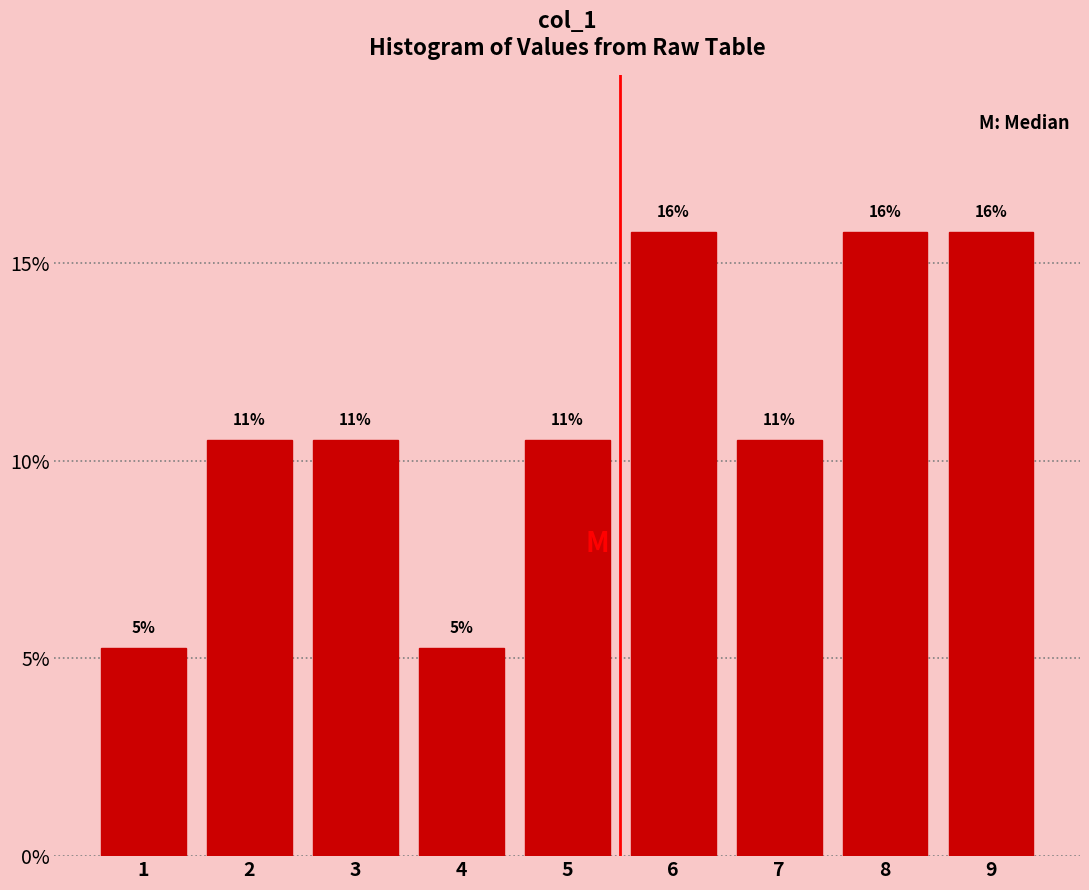

Does the chart contain any negative values?

No